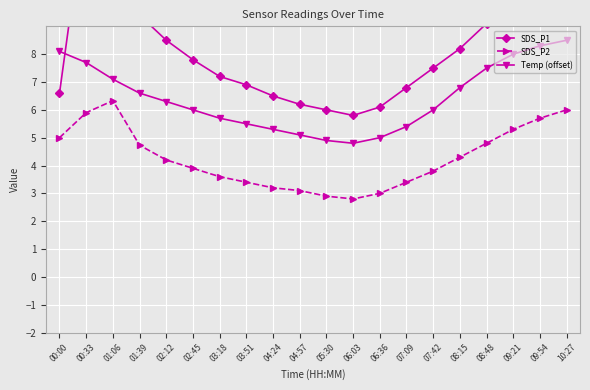

True or false: SDS_P2 and SDS_P1 intersect in this chart.

False